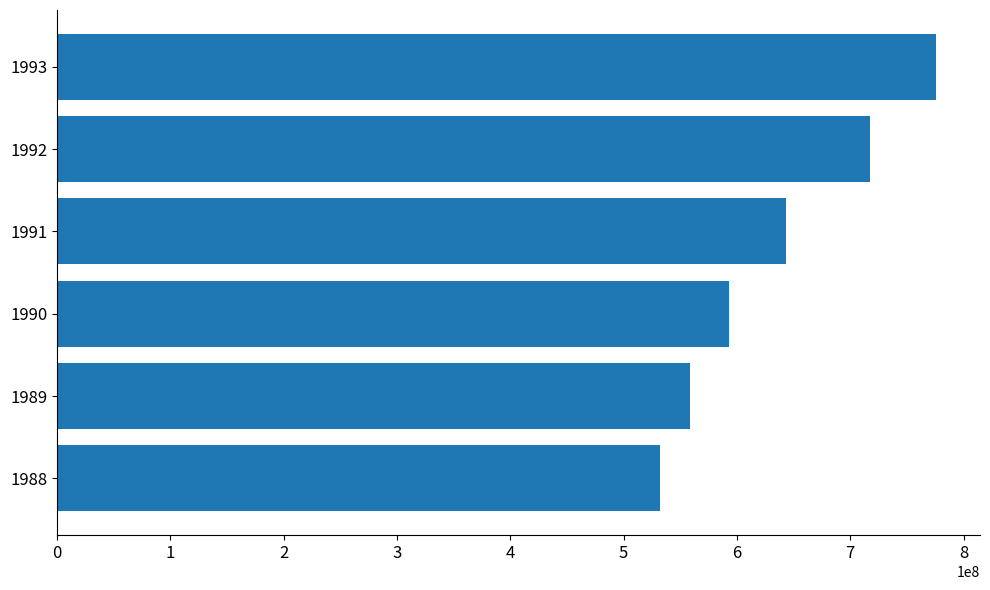

How many bars are there in total?

6